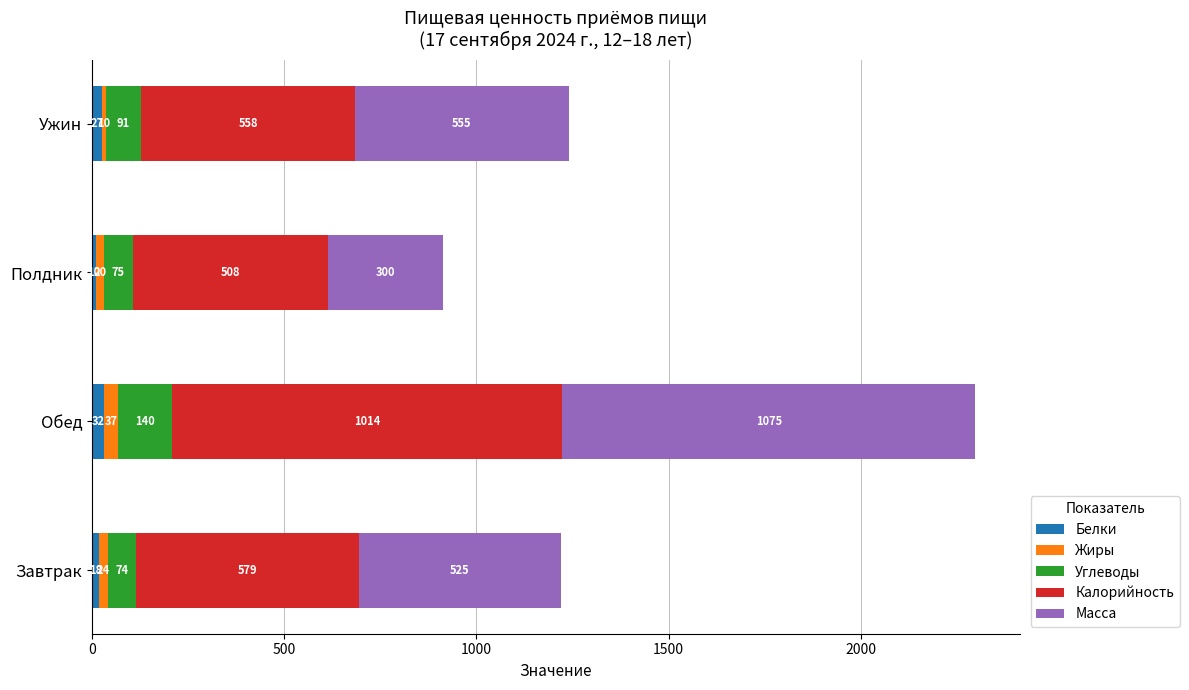

The Белки series shows 17.6 at Завтрак. True or false?

True